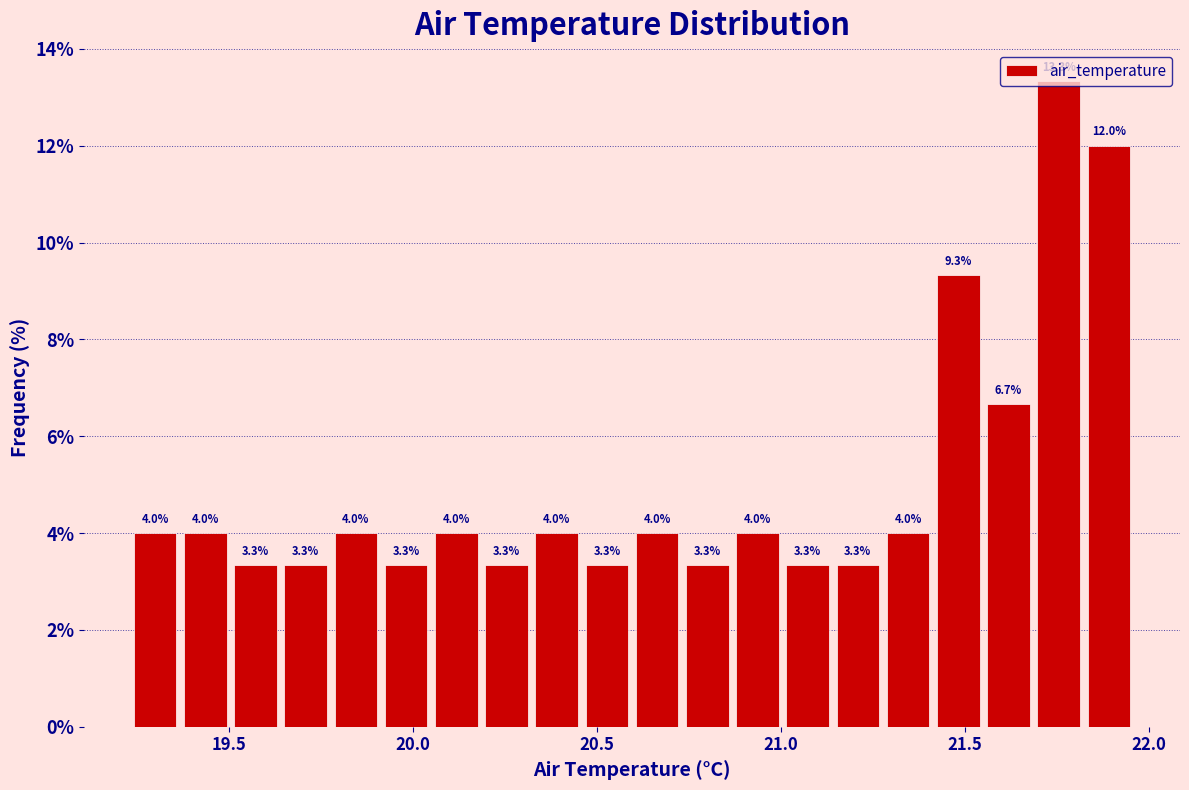

Read against the x-axis, roughly where is the centre of the tallest bar?

21.75